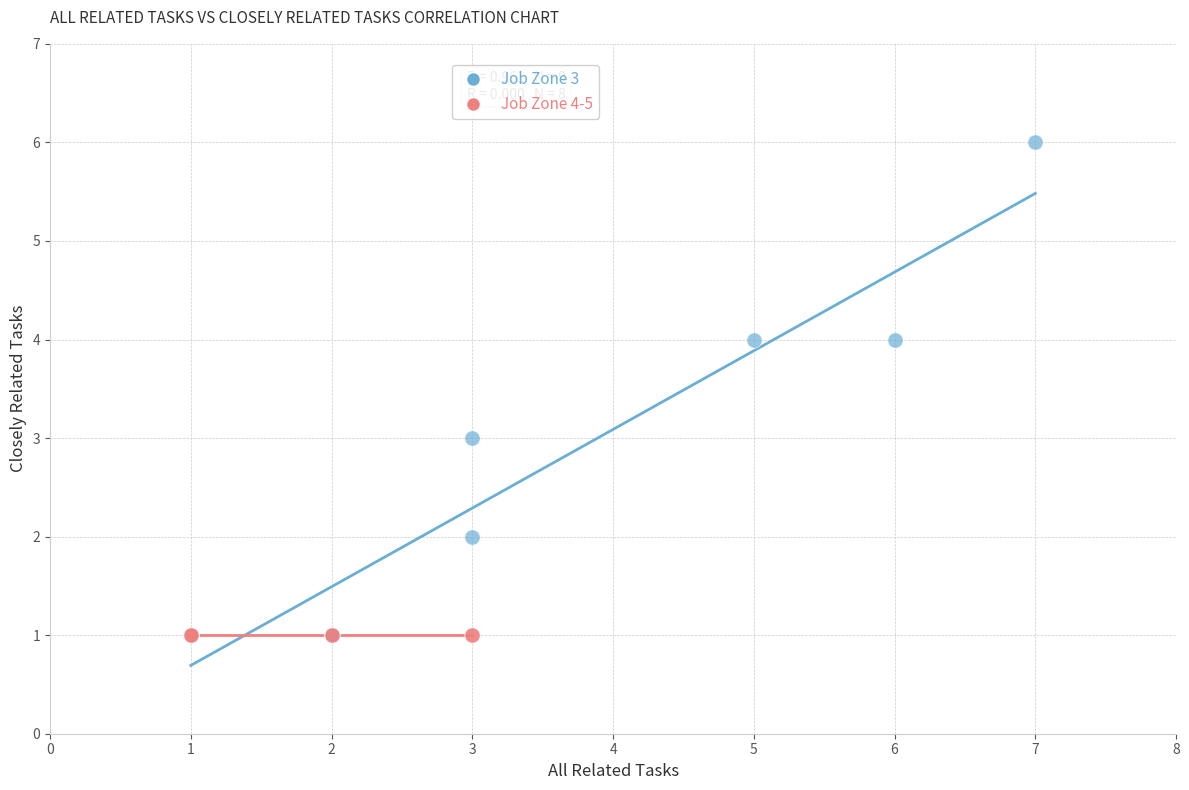

Which series reaches the maximum Y coordinate?

Job Zone 3